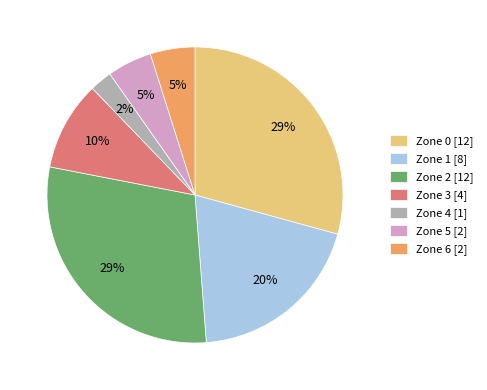

Is the sum of Zone 2 and Zone 4 greater than half?

No